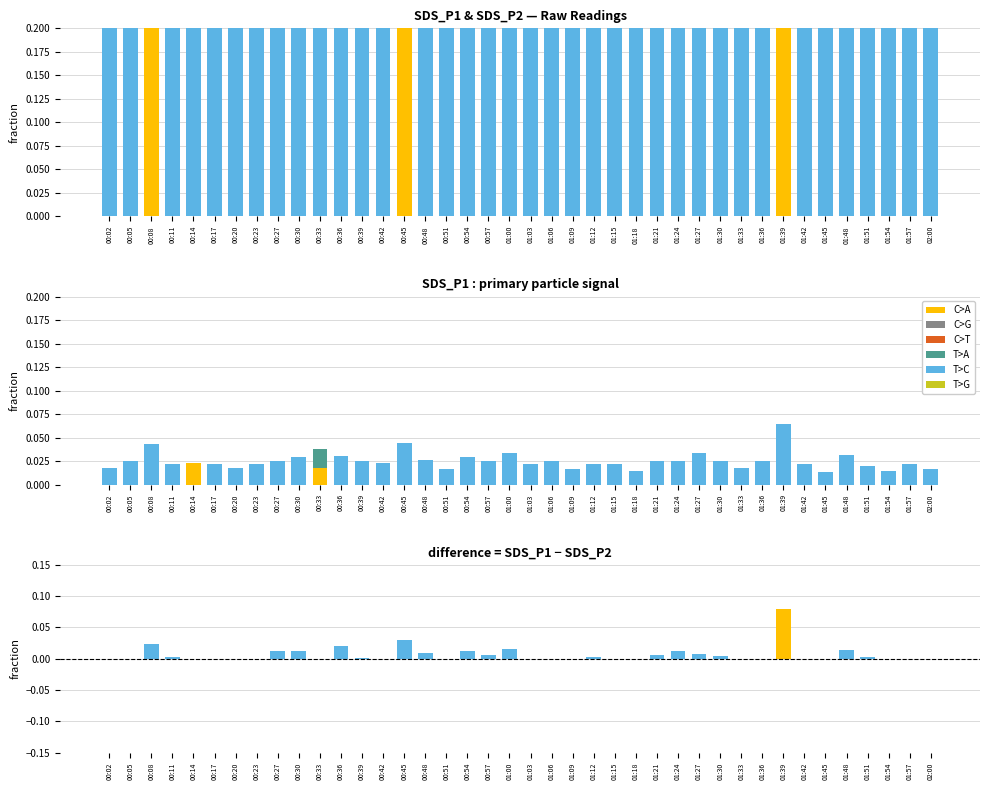

At how many categories does at least one series exceed 0?

40